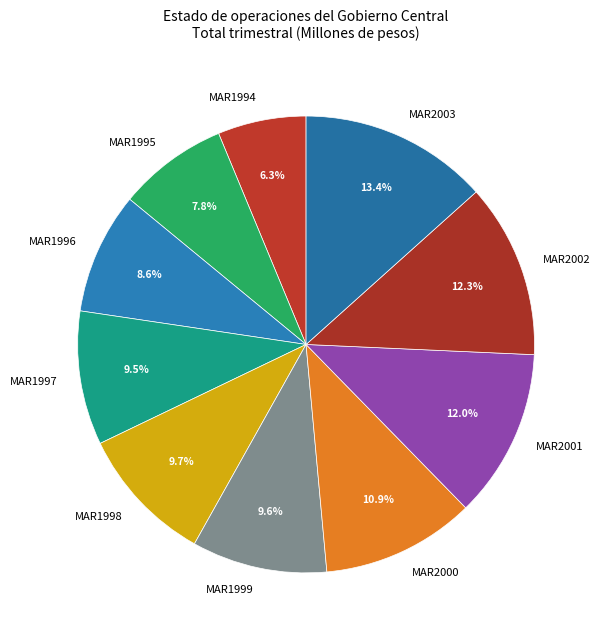

To the nearest percent, what is the combined percentage of MAR2003 and MAR1996?

22%